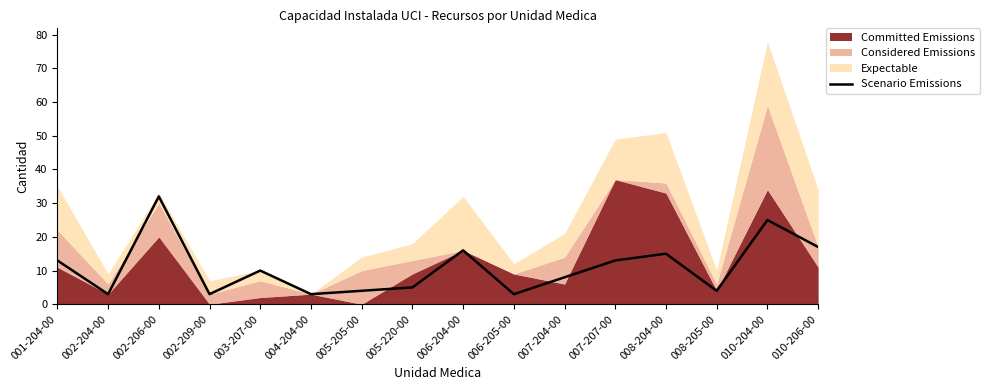

Does the chart have visible grid lines?

No